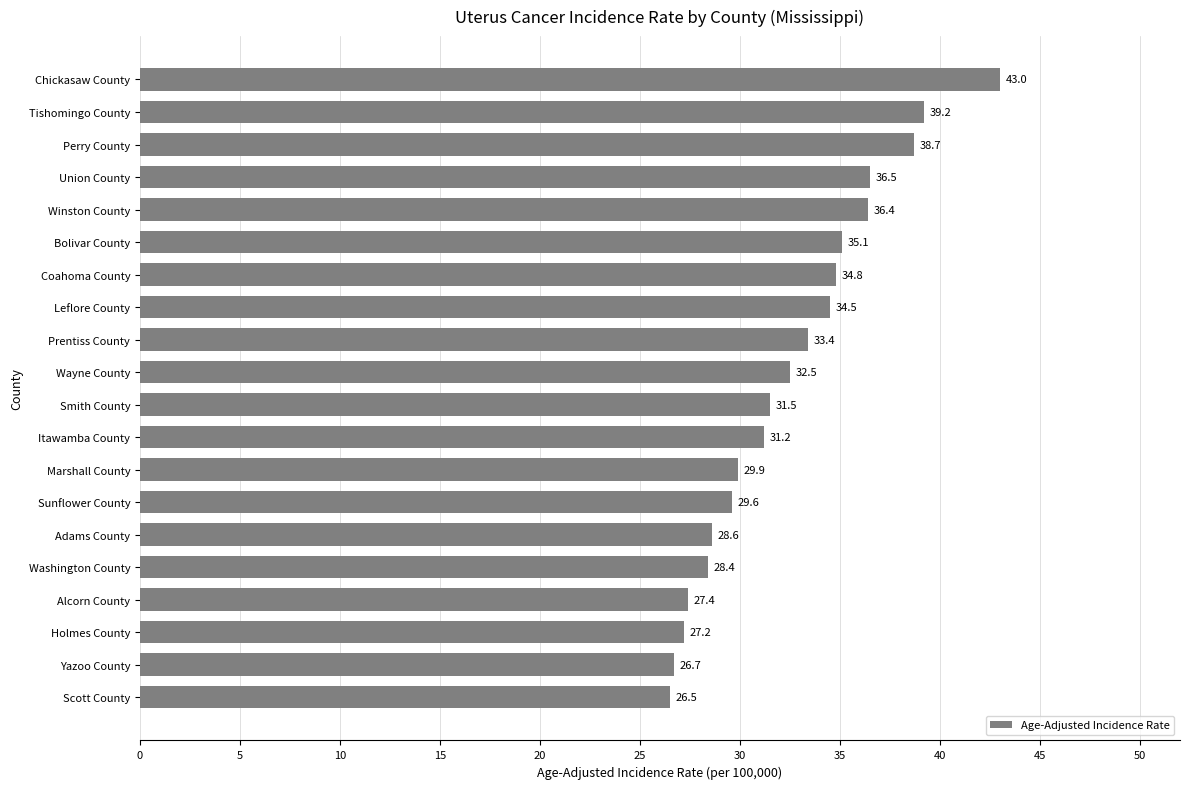

Count the number of values greater than 32.

10